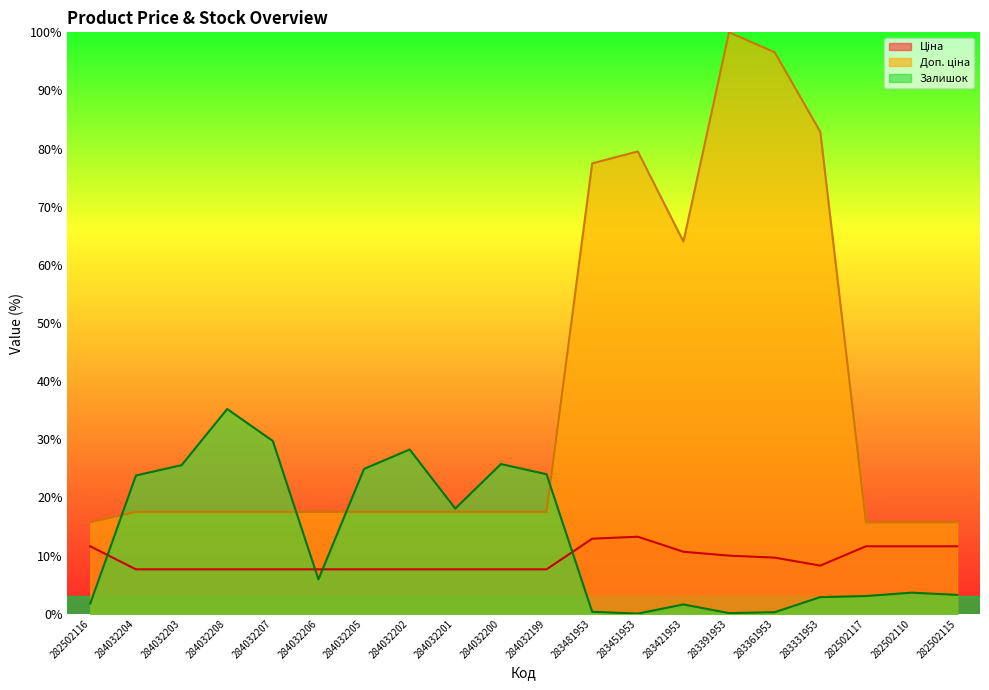

Reading left to right, list all the values displayed in this chart.

Ціна: 11.6	7.6	7.6	7.6	7.6	7.6	7.6	7.6	7.6	7.6	7.6	12.9	13.3	10.7	10.0	9.7	8.3	11.6	11.6	11.6
Доп. ціна: 15.7	17.5	17.5	17.5	17.5	17.5	17.5	17.5	17.5	17.5	17.5	77.5	79.5	64.0	100.0	96.6	82.9	15.7	15.7	15.7
Залишок: 1.8	23.8	25.6	35.2	29.7	5.9	24.9	28.3	18.1	25.8	24.0	0.3	0.0	1.6	0.1	0.3	2.9	3.0	3.6	3.2